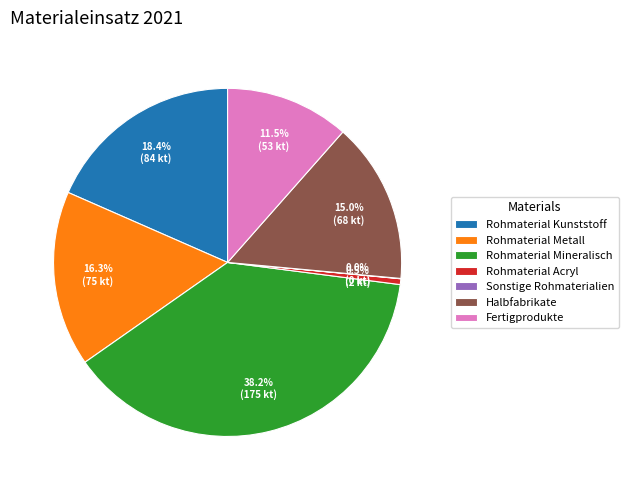

Does any single category account for the majority?

No